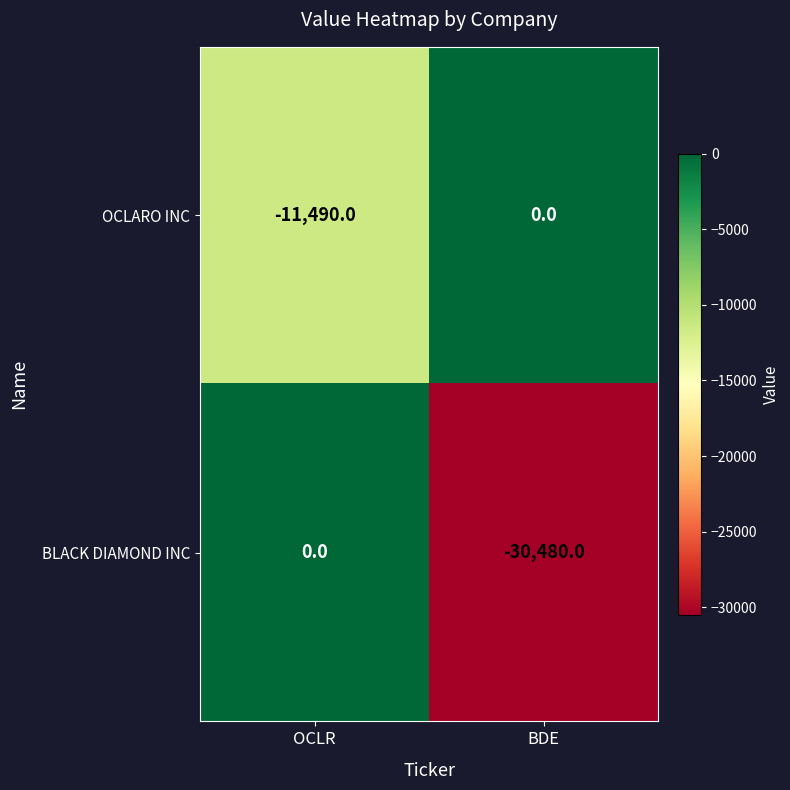

At BDE, list the series in order from largest to smallest.

OCLARO INC, BLACK DIAMOND INC